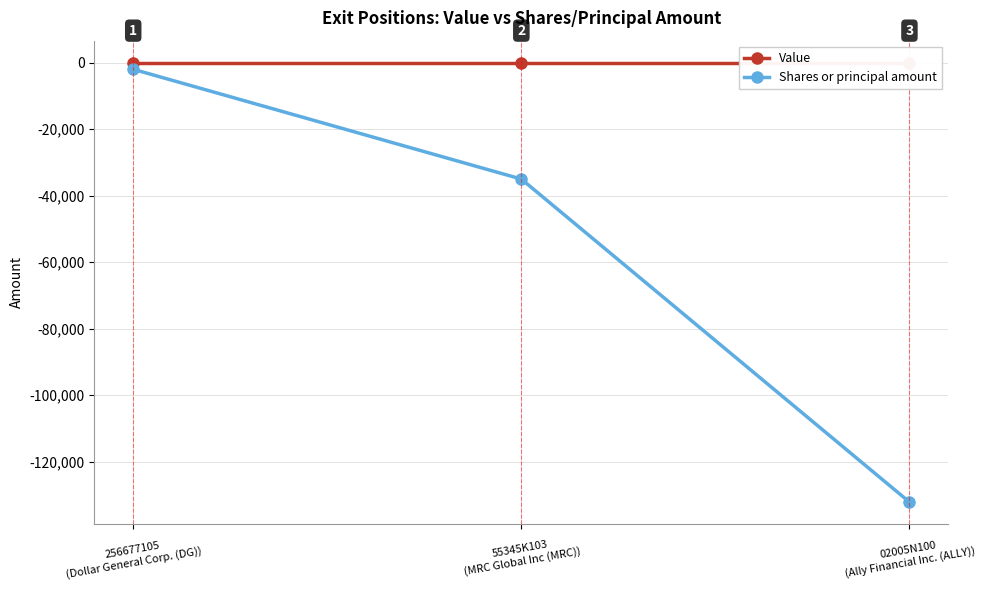

Which series changed the most between 256677105
(Dollar General Corp. (DG)) and 02005N100
(Ally Financial Inc. (ALLY))?

Shares or principal amount